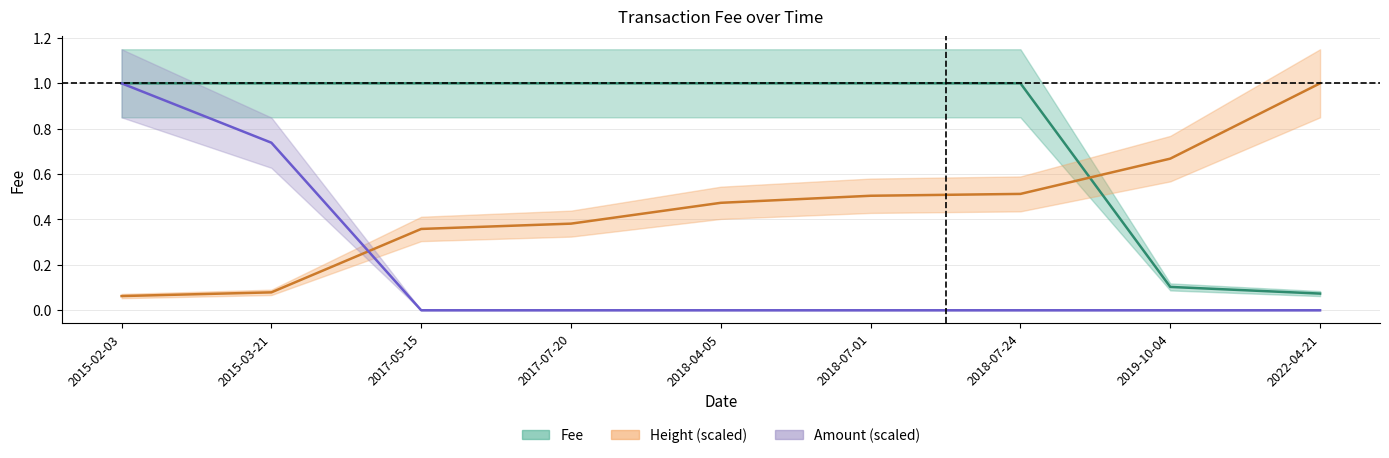

List the labels in order of Fee value, smallest first.

2022-04-21, 2019-10-04, 2015-02-03, 2015-03-21, 2017-05-15, 2017-07-20, 2018-04-05, 2018-07-01, 2018-07-24